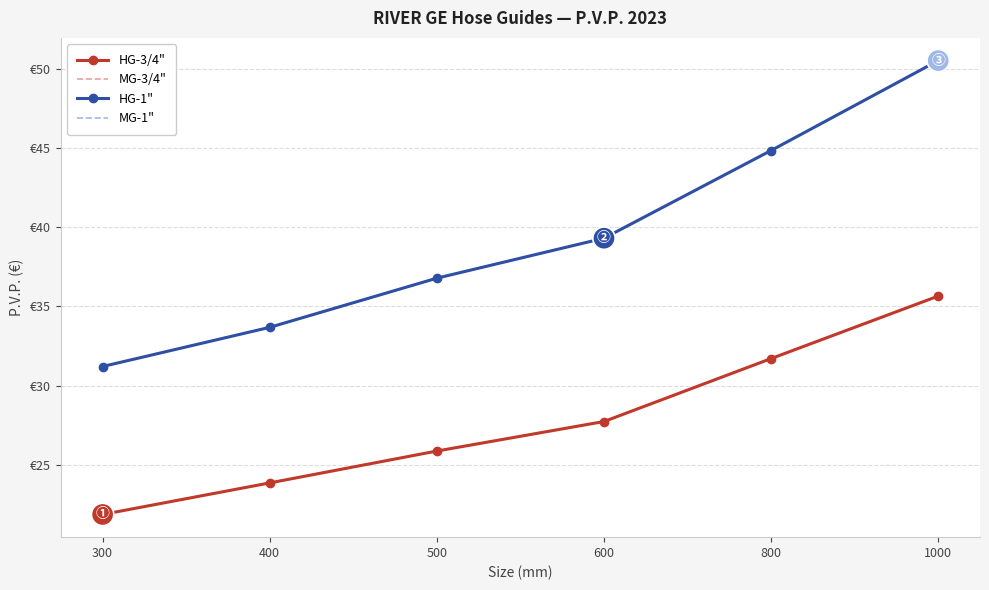

Which series has the largest total across all categories?

HG-1"